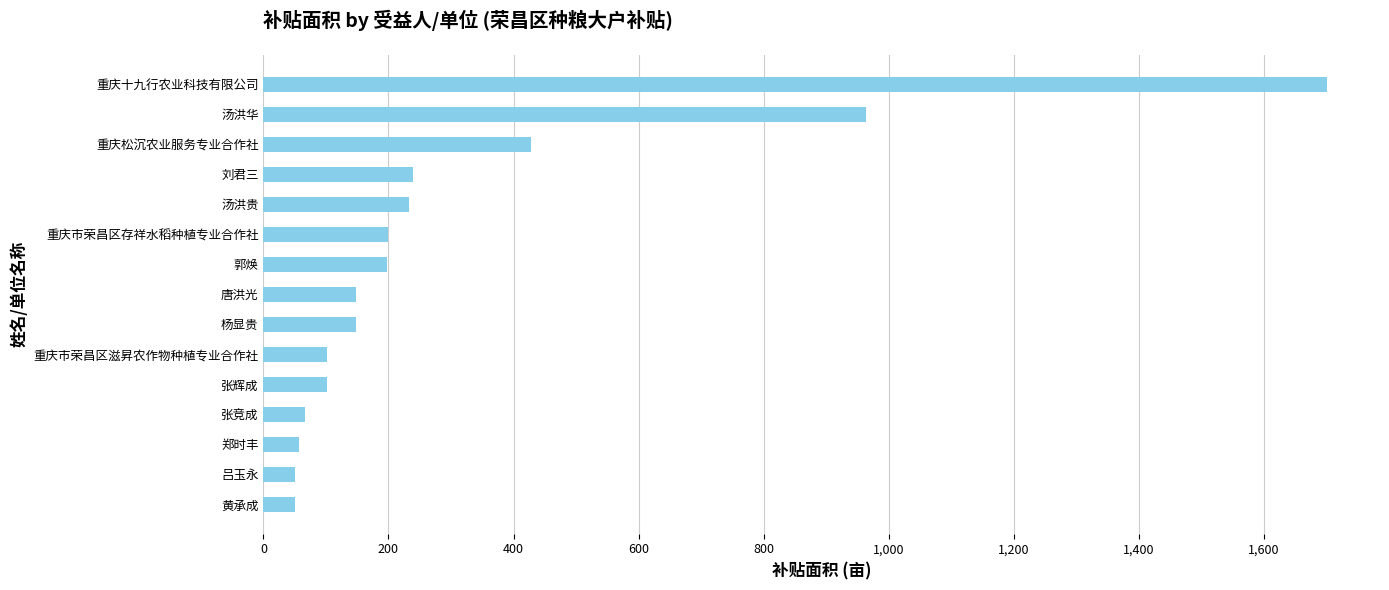

What is the maximum value shown in the chart?

1700.7